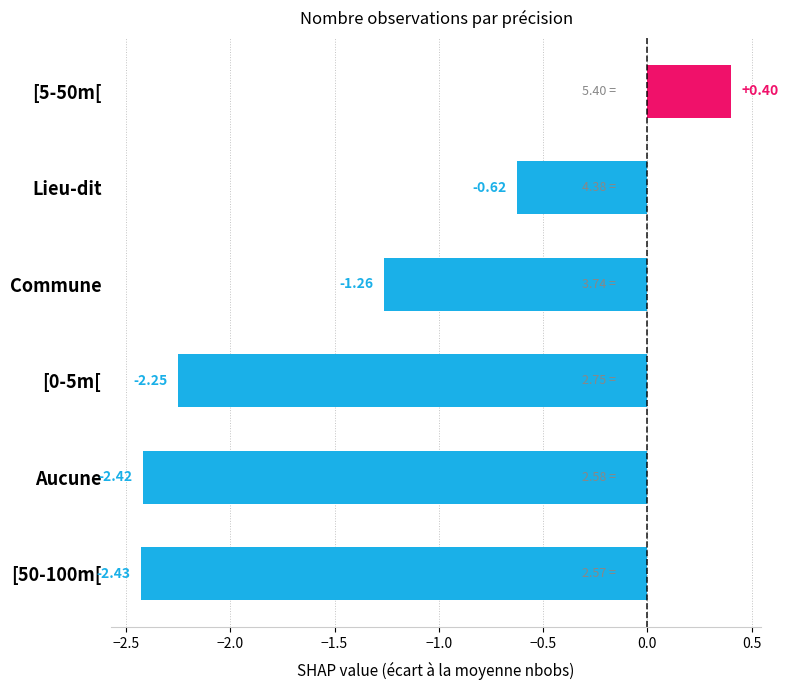

What is the sum of the values at [50-100m[ and [0-5m[?

-4.7